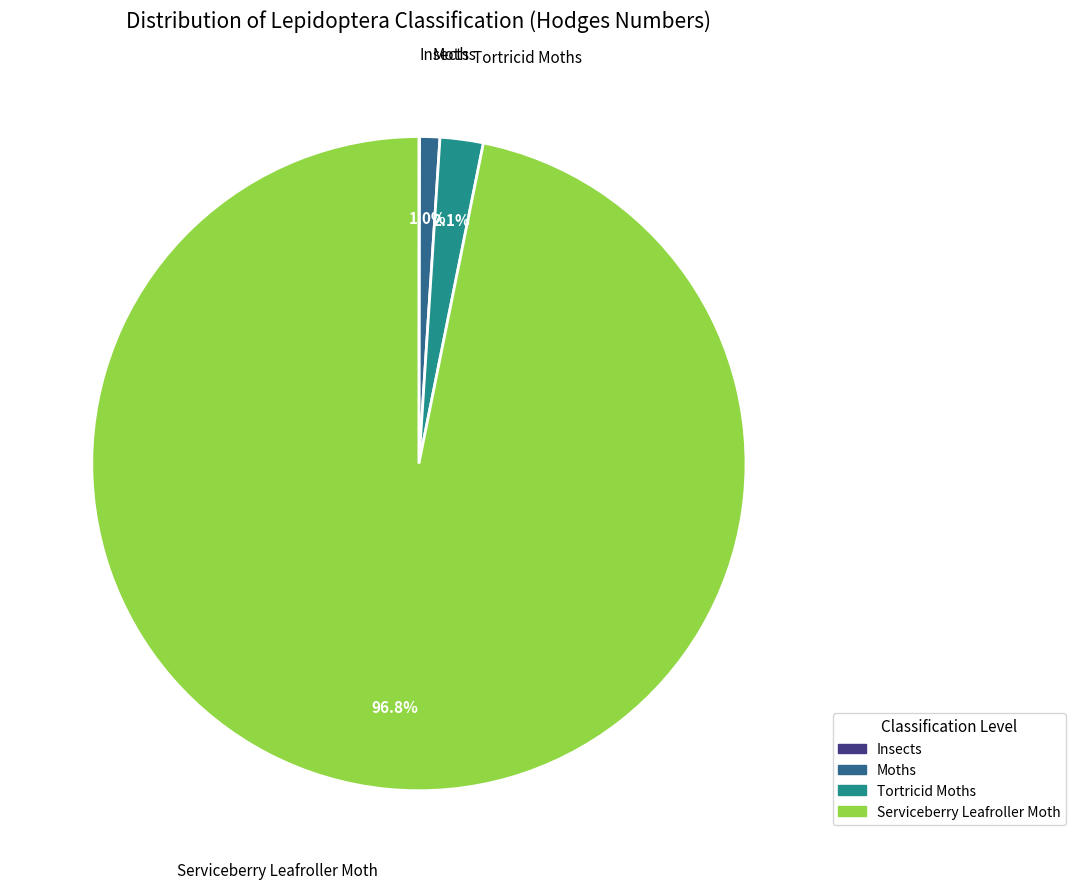

Which slice is the largest?

Serviceberry Leafroller Moth